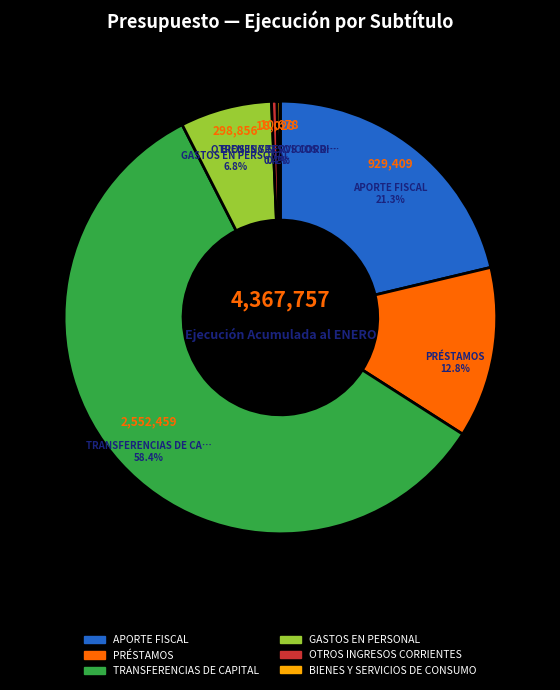

What percentage is the TRANSFERENCIAS DE CAPITAL slice, to the nearest percent?

58%